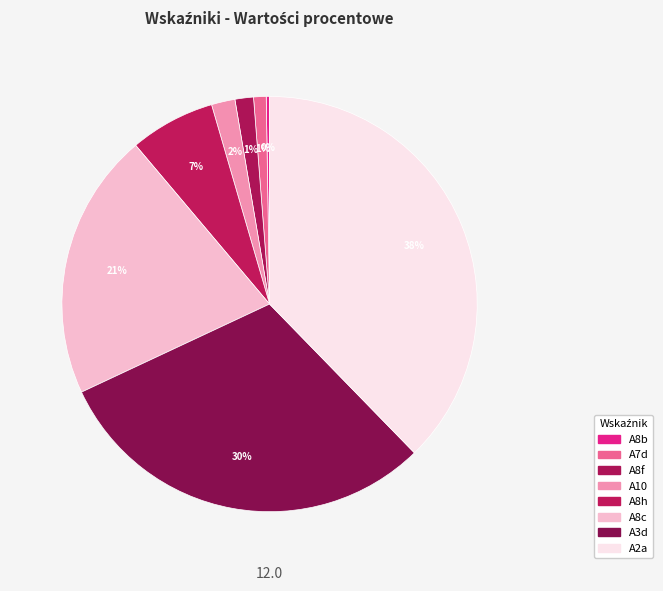

To the nearest percent, what portion does A3d represent?

30%